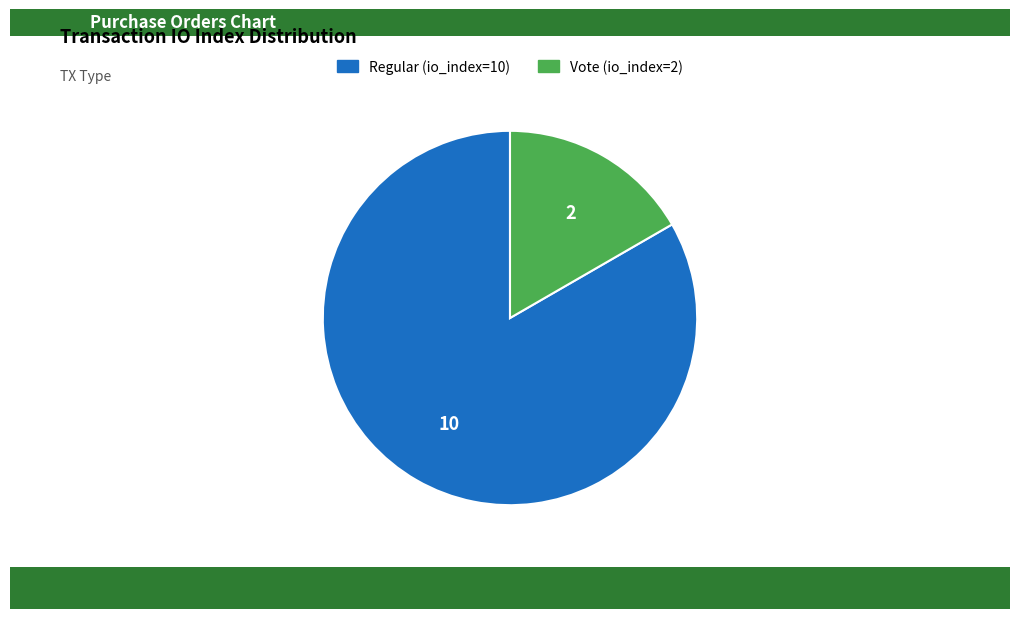

Is it true that Regular (io_index=10) is 98% of the pie?

False